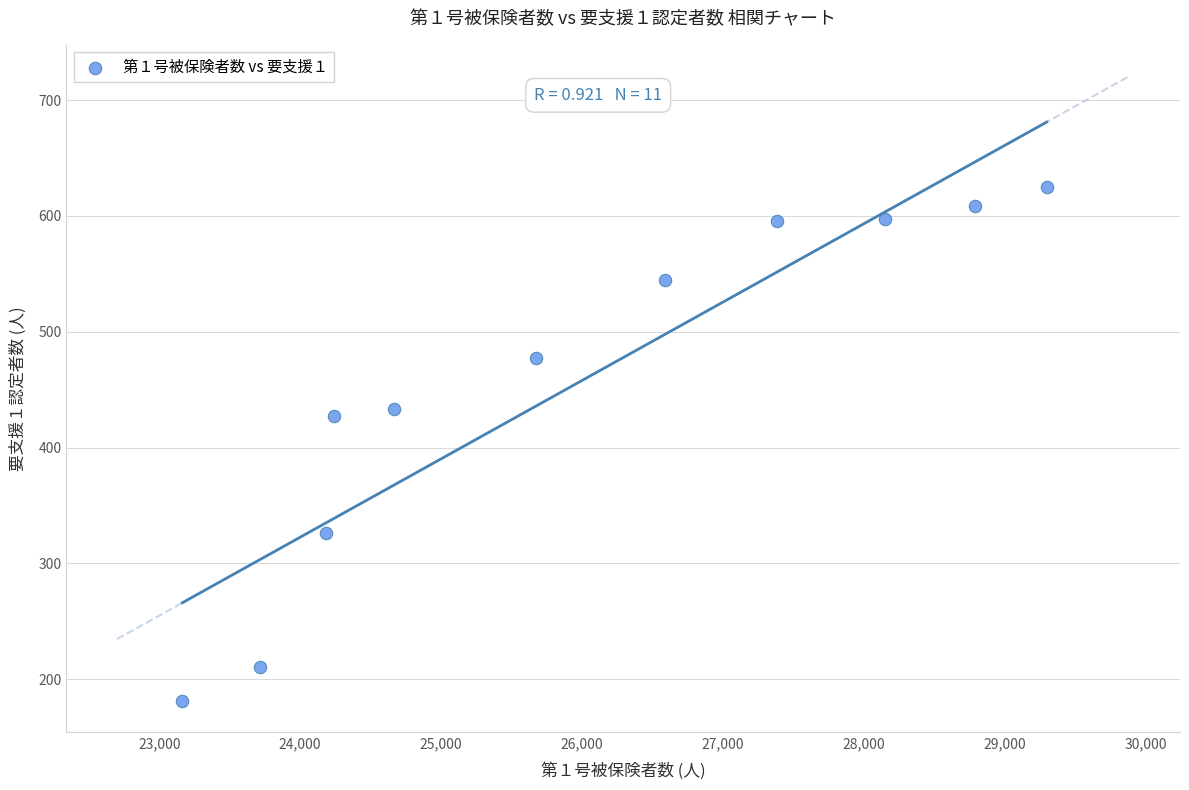

What Y value in the scatter plot is closest to 403?

427